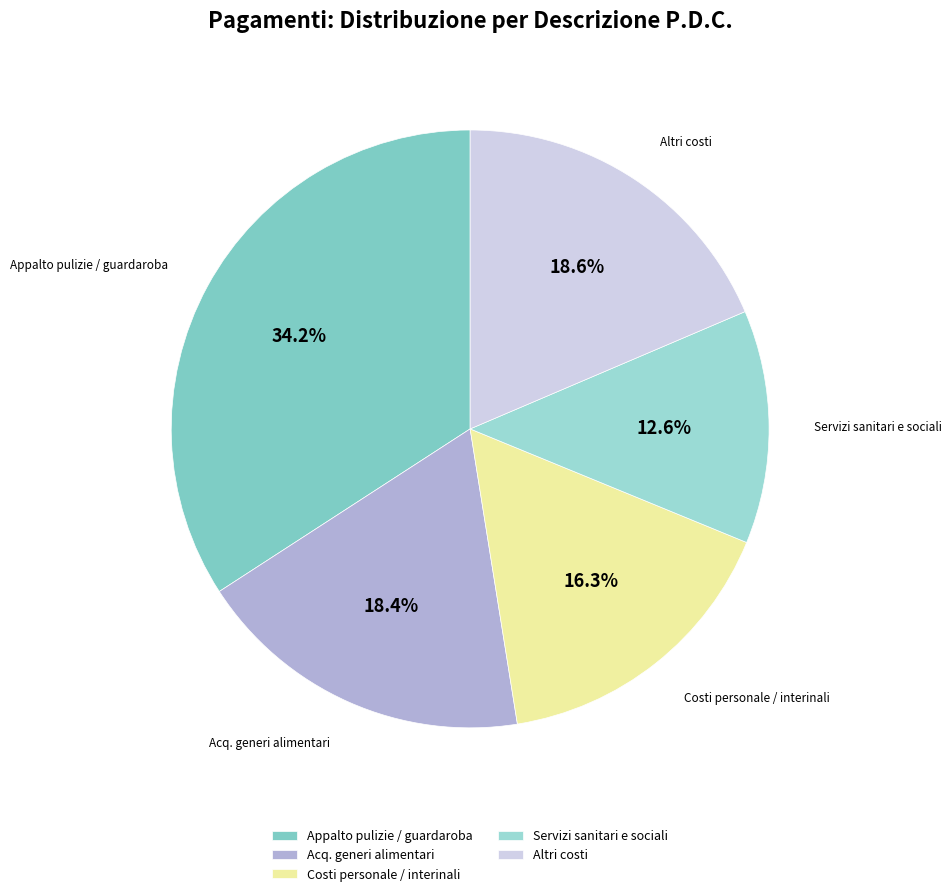

To the nearest percent, what is the difference between the largest and smallest slice percentages?

22%